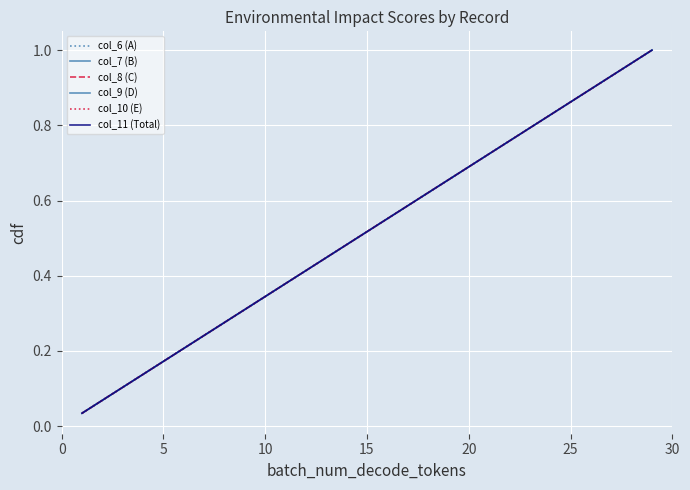

Is this an area chart (filled region under the line)?

No